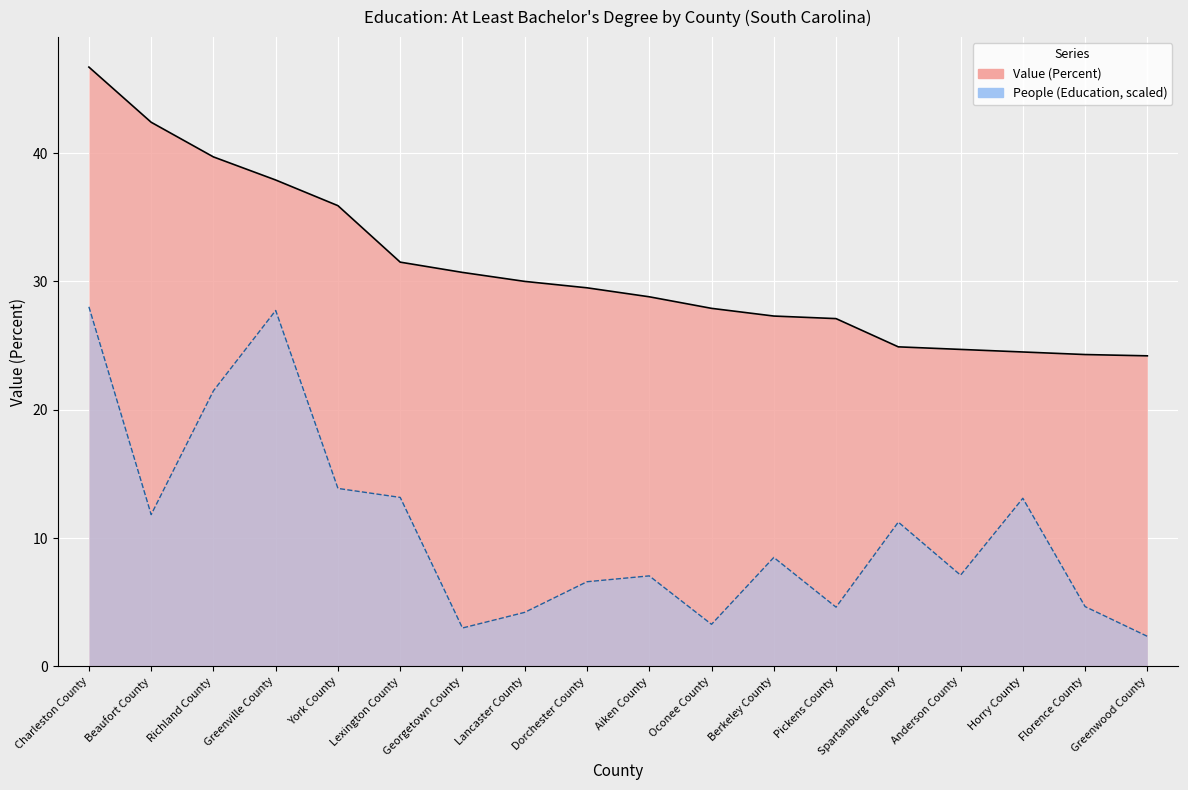

What are all the series names shown in the legend?

Value (Percent), People (Education)